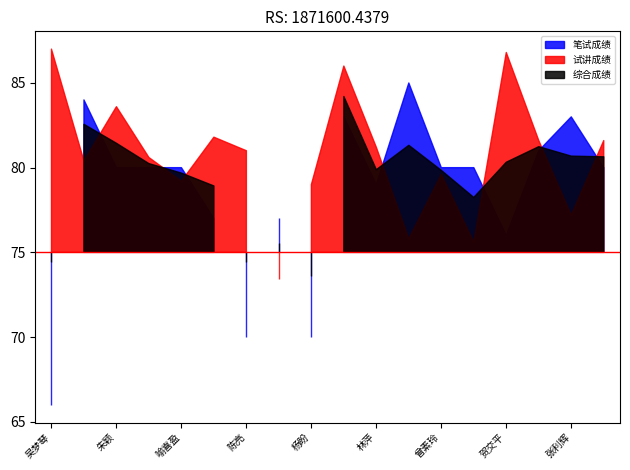

What is the difference between the 笔试成绩 values at 李琼 and 贺交平?

8.0